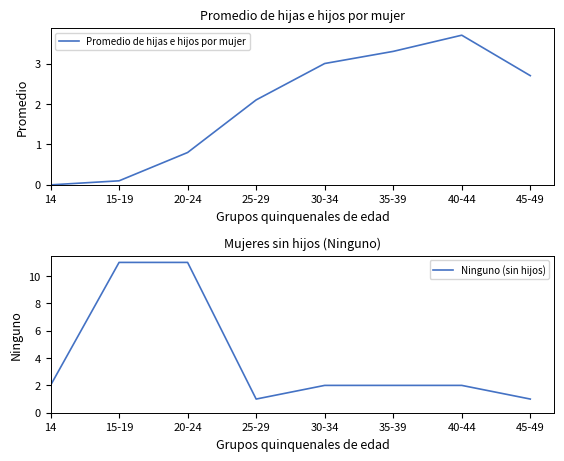

At how many categories does at least one series exceed 2?

7